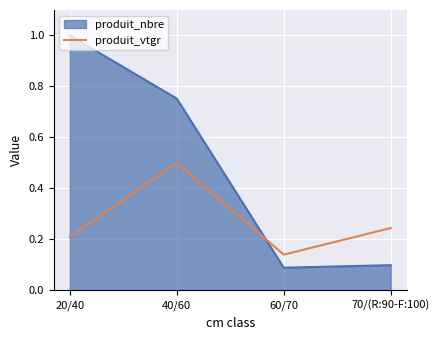

The chart shows a value of 0.5 at 40/60. True or false?

True